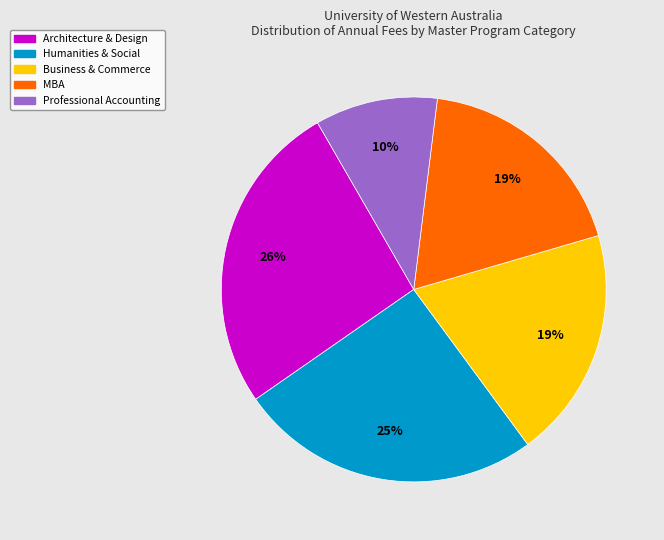

Is there a majority slice in this chart?

No